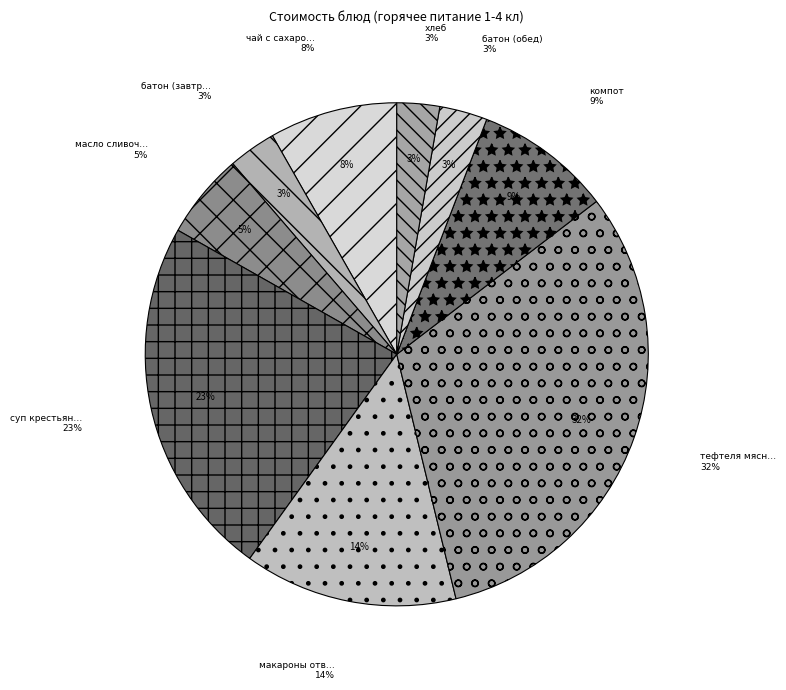

How much of the chart is everything except тефтеля мясная?

68.4%